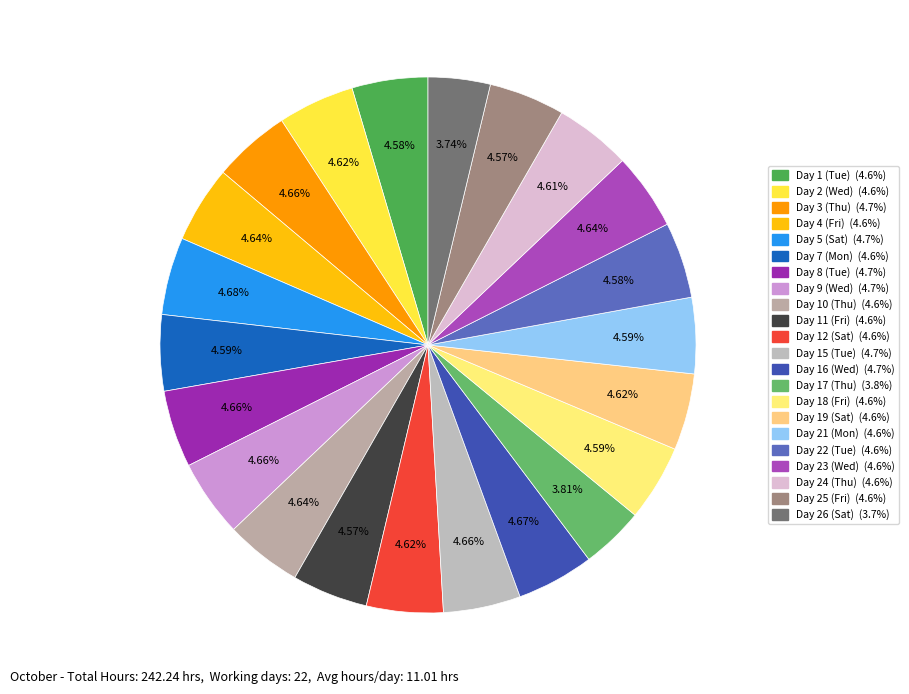

To the nearest percent, what percentage of the pie is Day 2 (Wed)?

5%